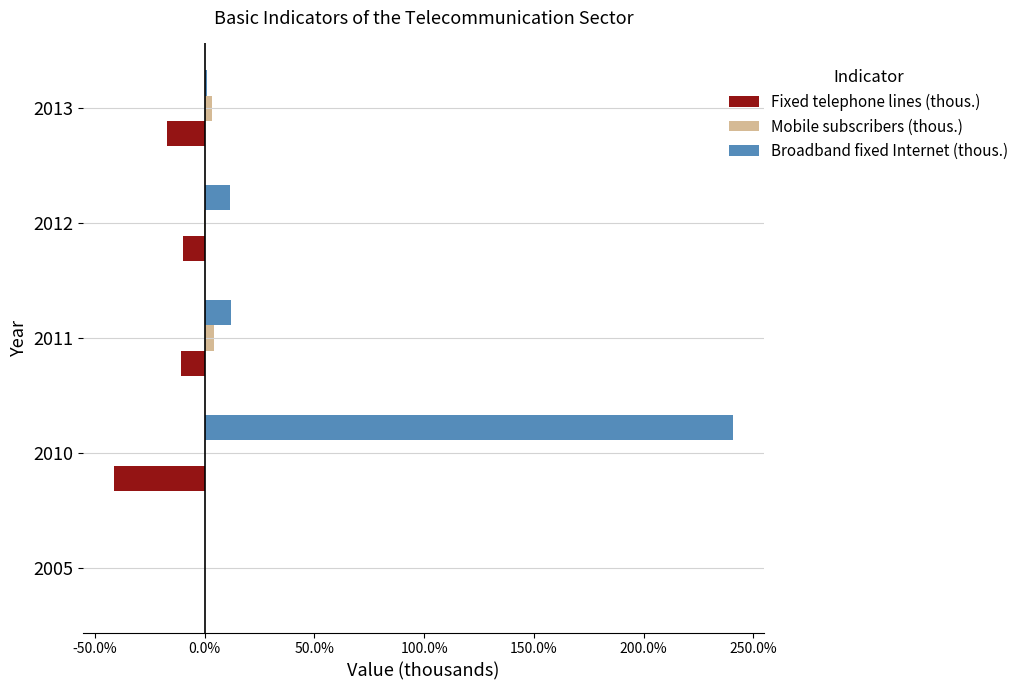

What are all the series names shown in the legend?

Fixed telephone lines (thous.), Mobile subscribers (thous.), Broadband fixed Internet (thous.)